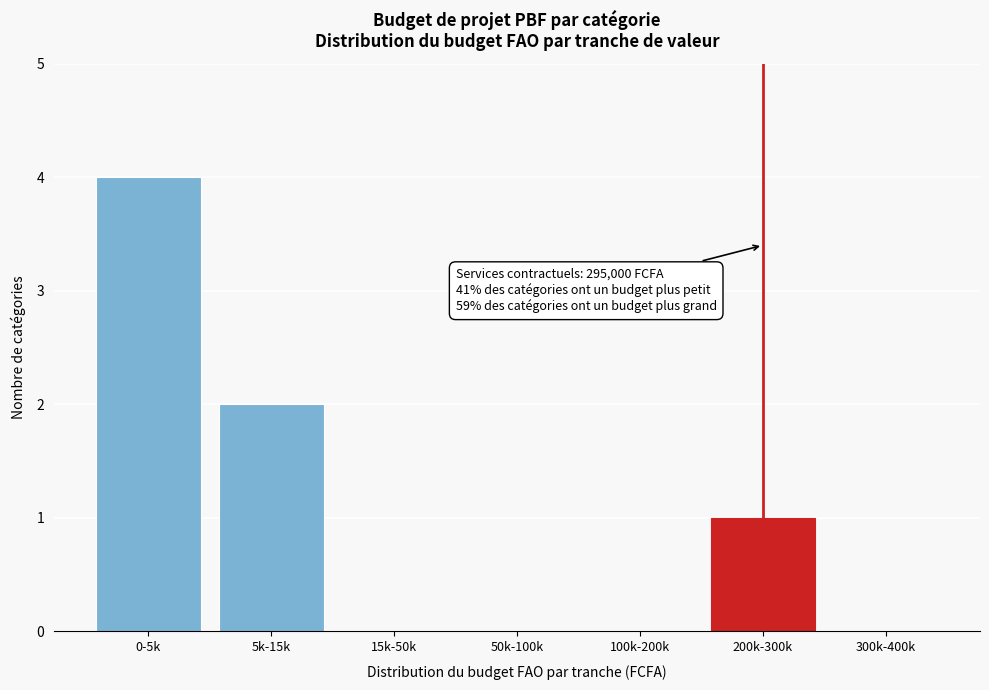

Reading left to right, extract all data points from this chart.

0-5k=4	5k-15k=2	15k-50k=0	50k-100k=0	100k-200k=0	200k-300k=1	300k-400k=0